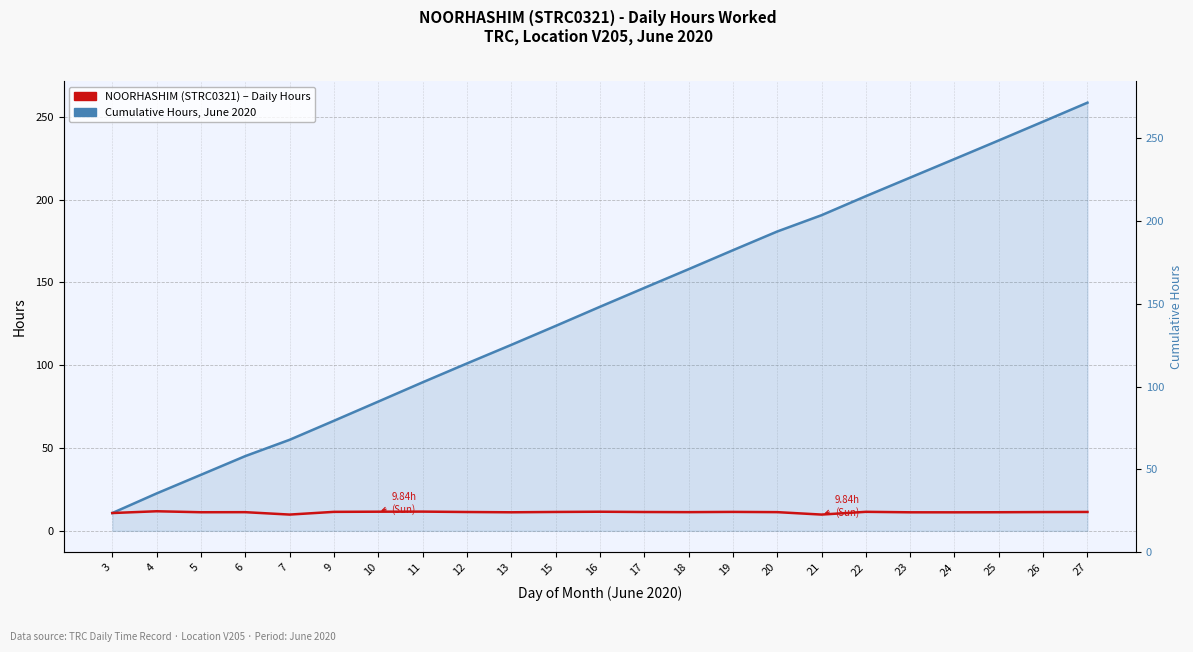

Which category has the lowest value in the Cumulative Hours Worked series?

3